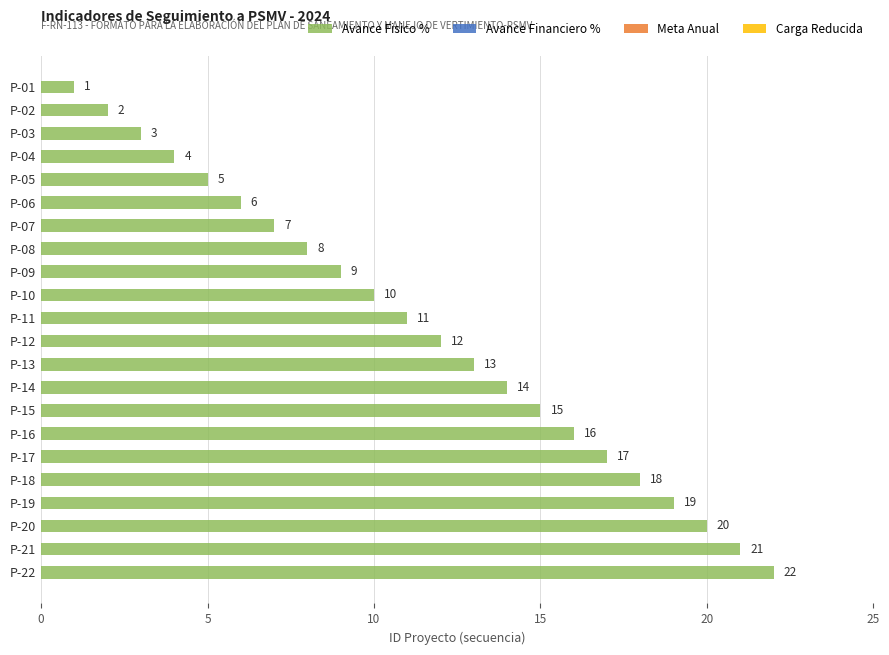

What is the maximum value shown in the chart?

22